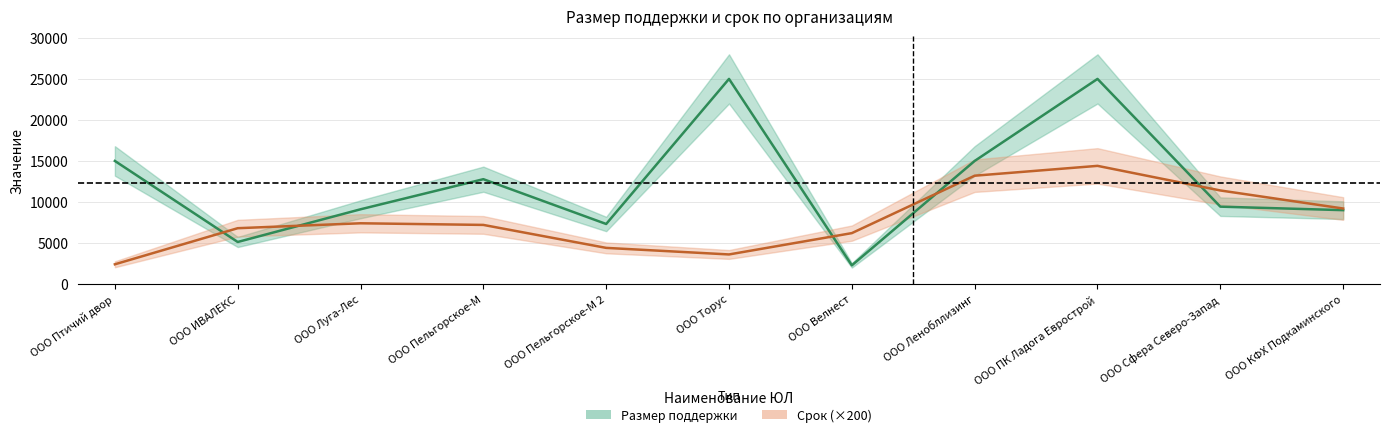

At ООО Луга-Лес, list the series in order from largest to smallest.

Размер поддержки, Срок